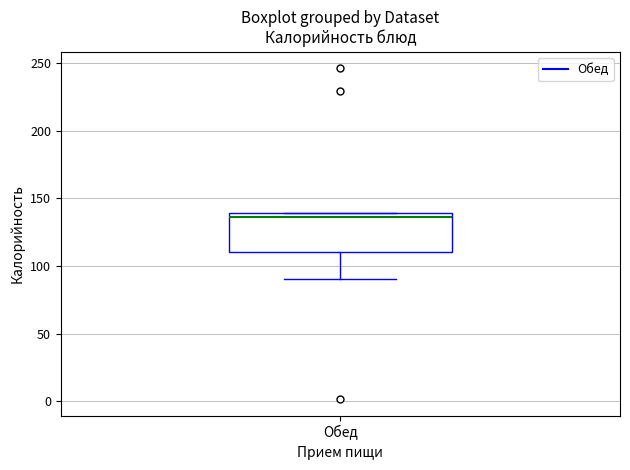

Read this box plot against the y-axis: the position of the median line, the range covered by the box, and the ends of both whiskers. The values are not printed on the chart, so give them approximately, as read against the axis.

median 135, box 110 to 140, whiskers 90 to 140